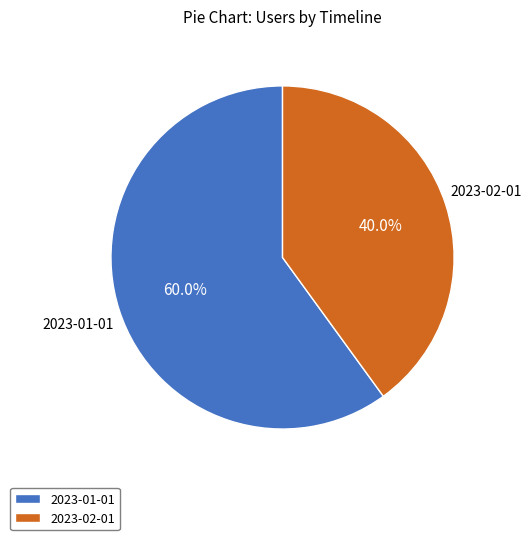

What is the total percentage of 2023-02-01 and 2023-01-01?

100.0%